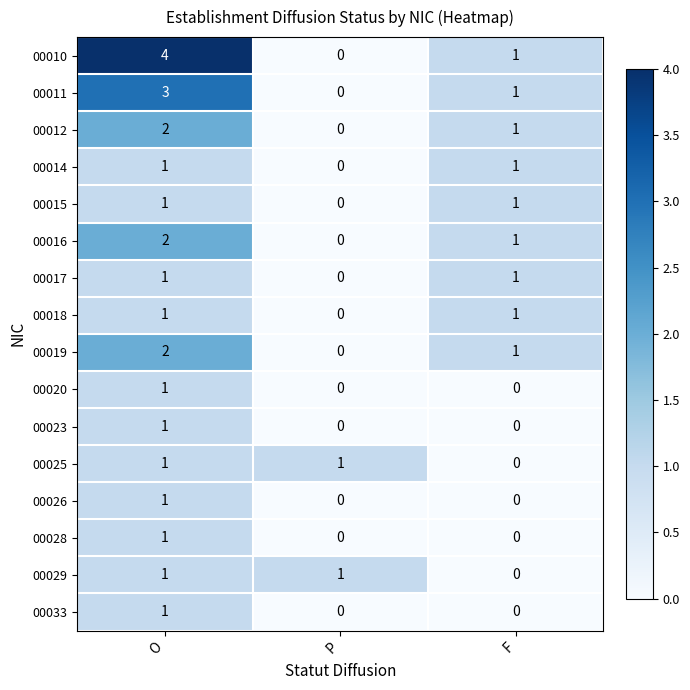

Which series has the largest range (max minus min)?

00010